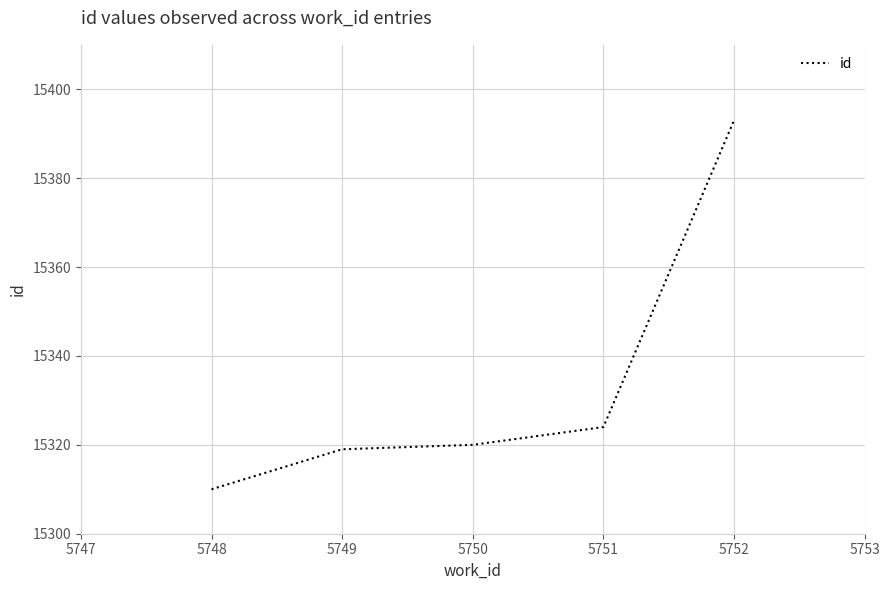

At which category does the chart reach its peak across all series?

5752